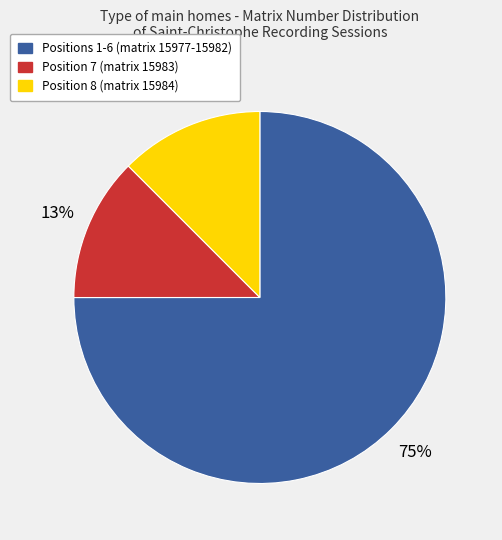

Is there any slice that represents more than half of the pie?

Yes